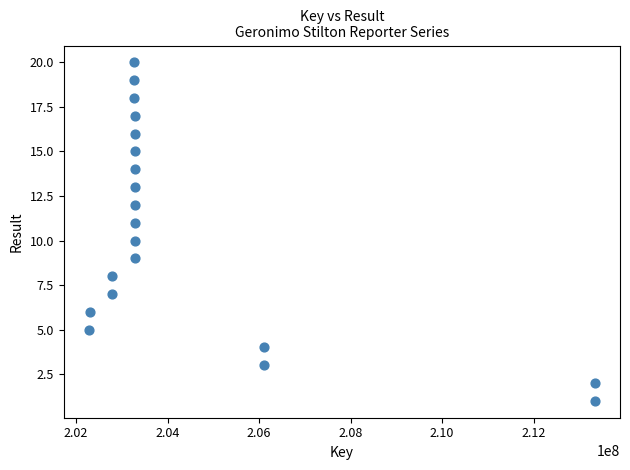

What is the range of X values (max minus min)?

11054154